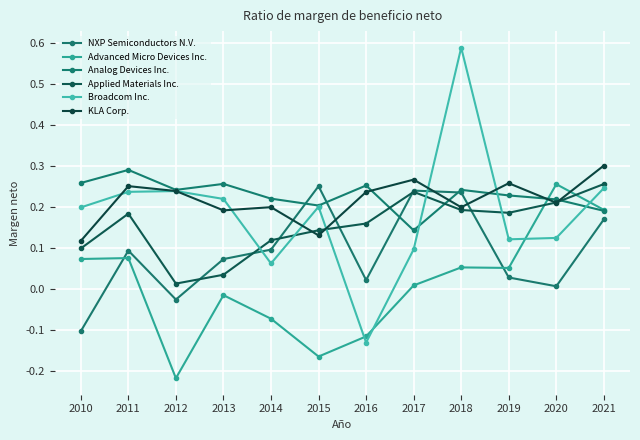

Which series has the widest spread of values?

Broadcom Inc.